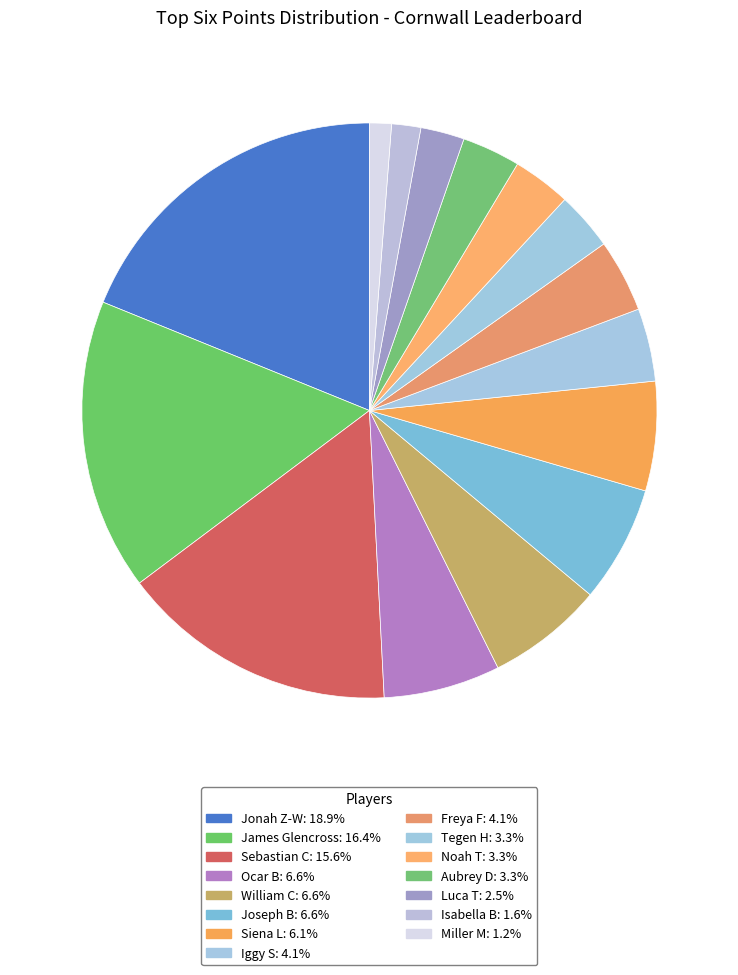

How many slices are in this pie chart?

15